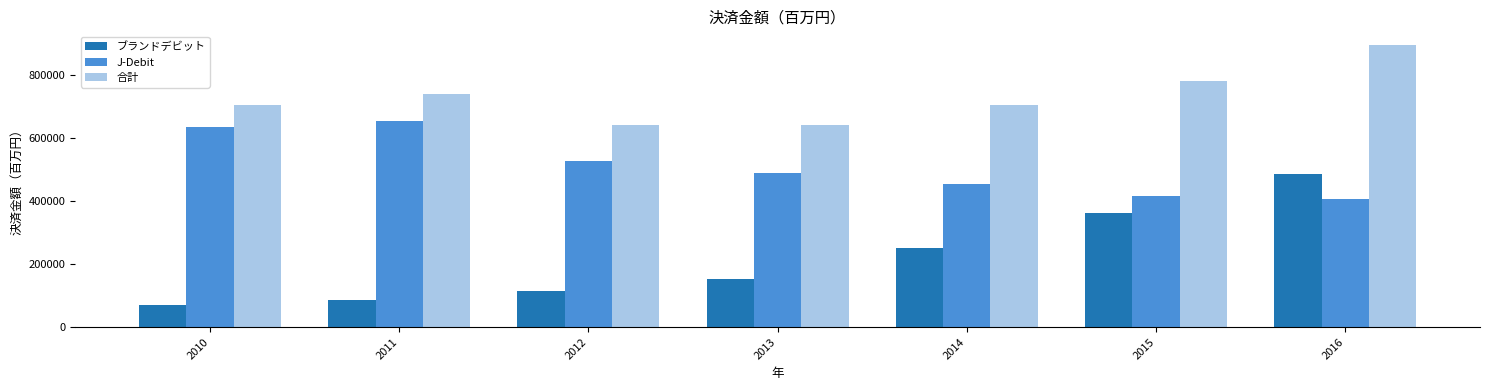

What is the sum of all 合計 values?

5093964.5